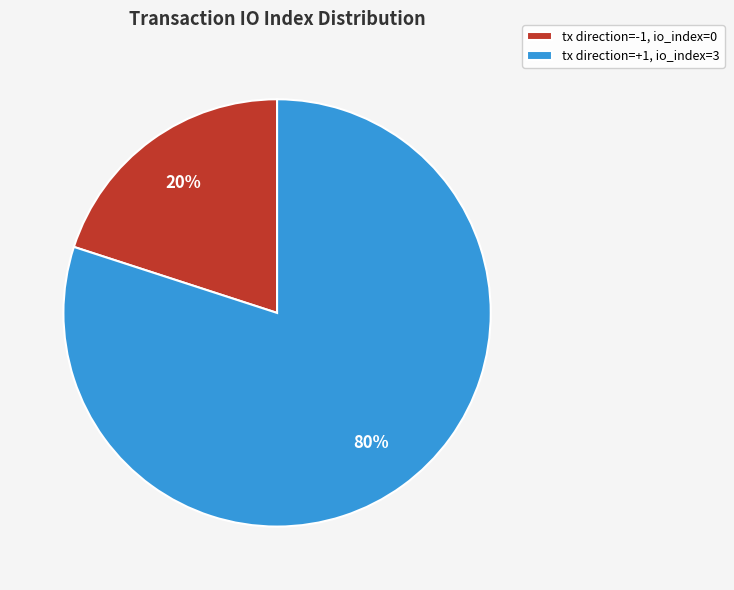

Is it true that tx direction=-1, io_index=0 is 20% of the pie?

True